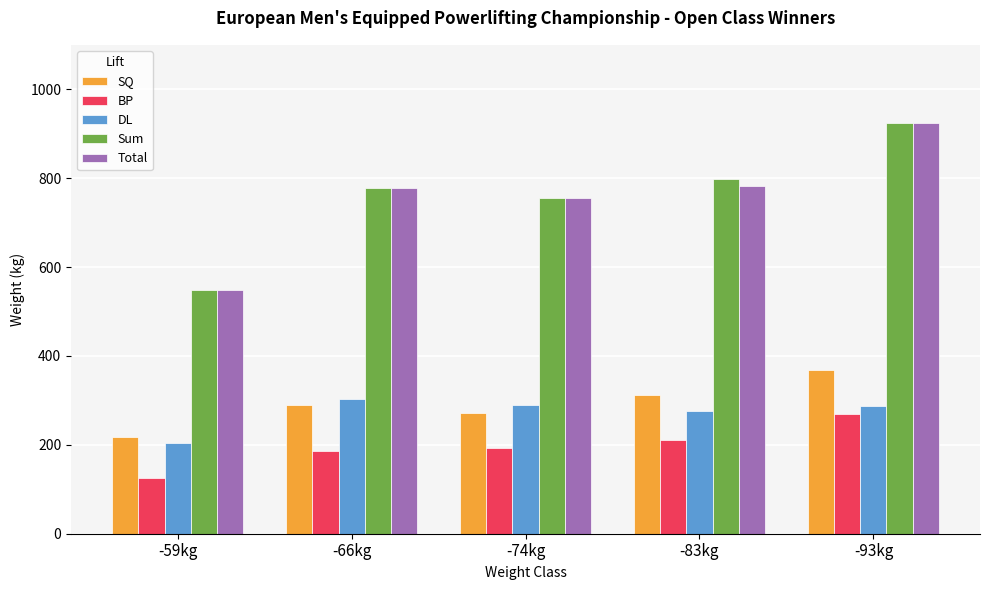

What are all the series names shown in the legend?

SQ, BP, DL, Sum, Total